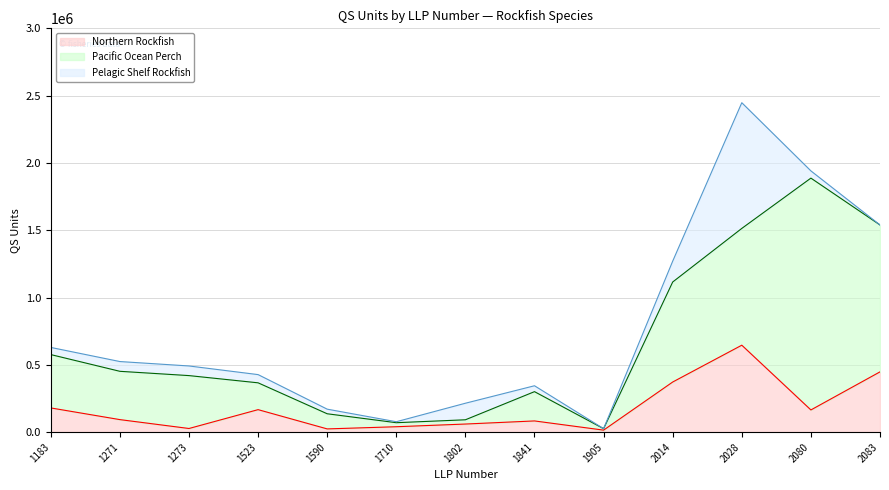

True or false: Pelagic Shelf Rockfish has more than 2 interior local peaks.

True